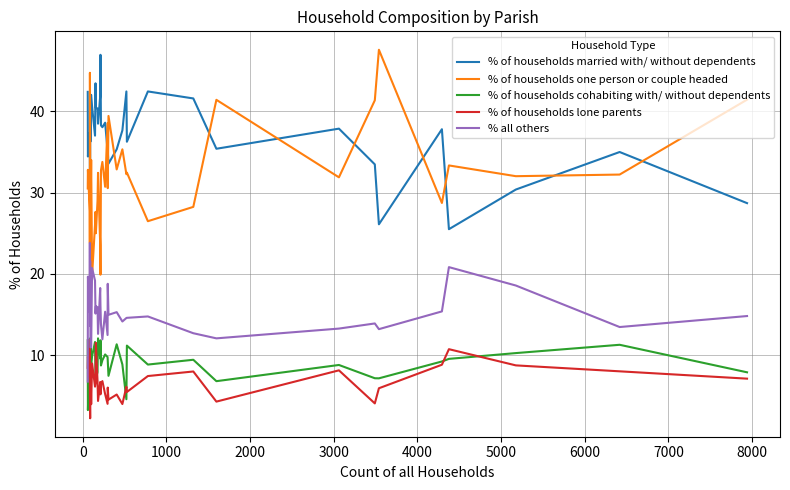

True or false: % of households lone parents and % of households one person or couple headed cross at least once.

False